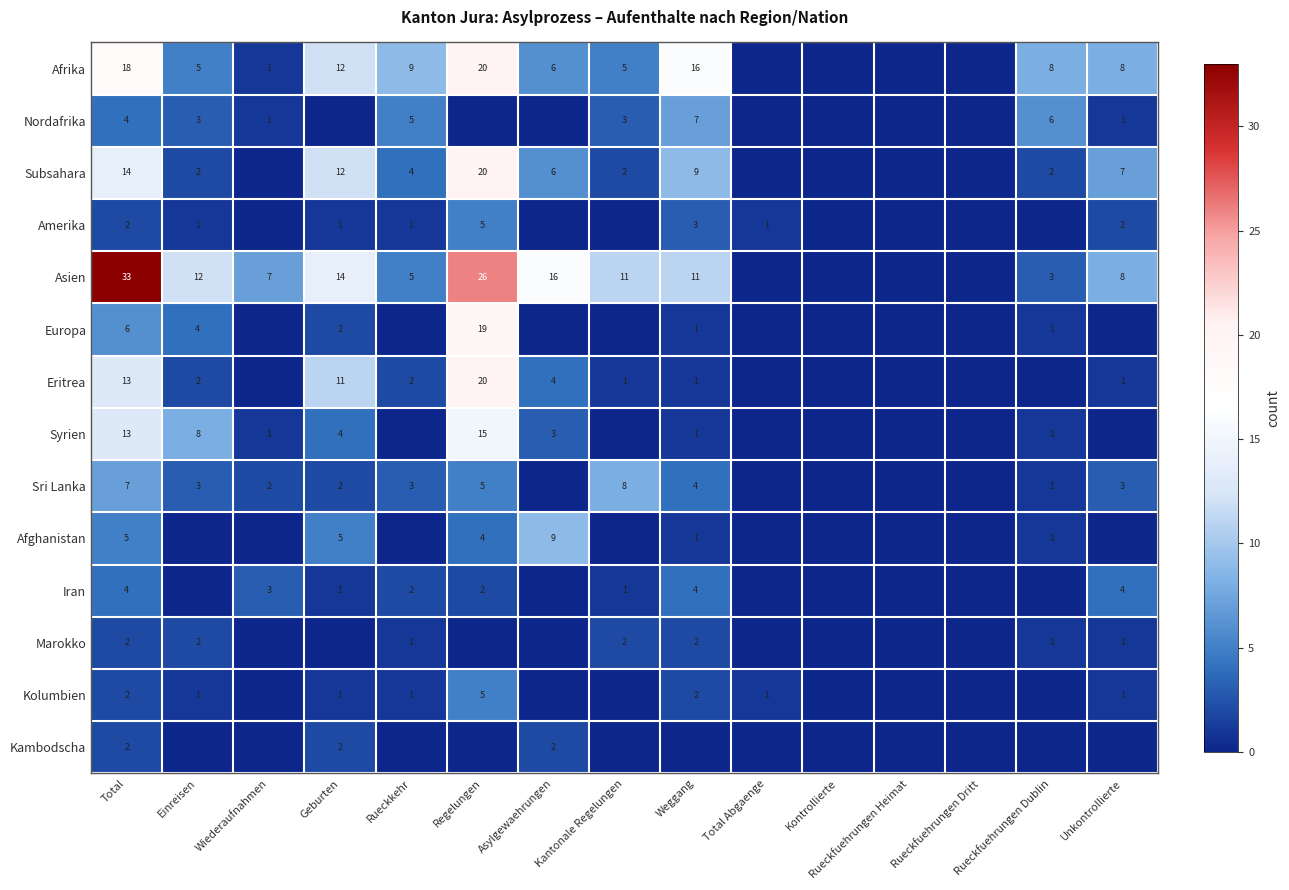

Is the value of Afrika at Regelungen greater than the value of Nordafrika at Total?

Yes